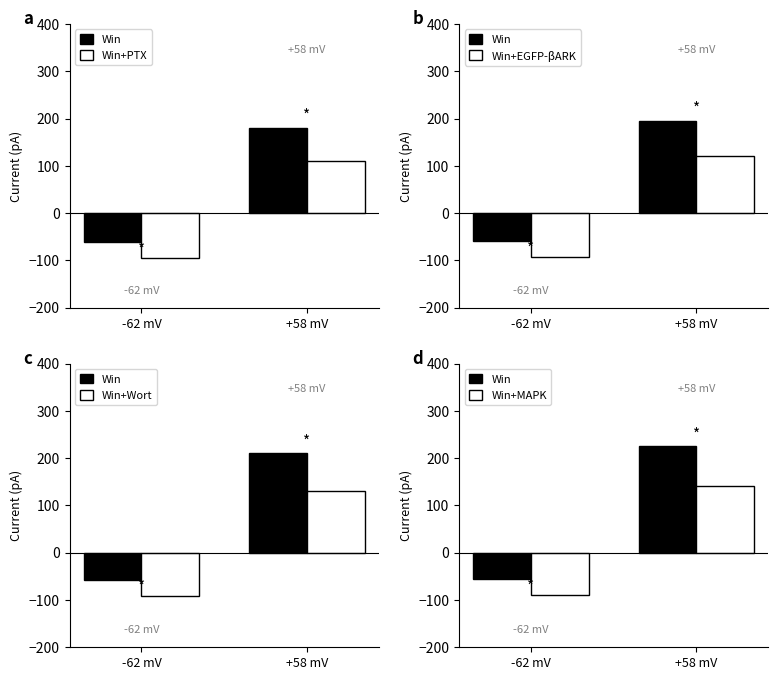

At which category is the sum across all series the highest?

+58 mV